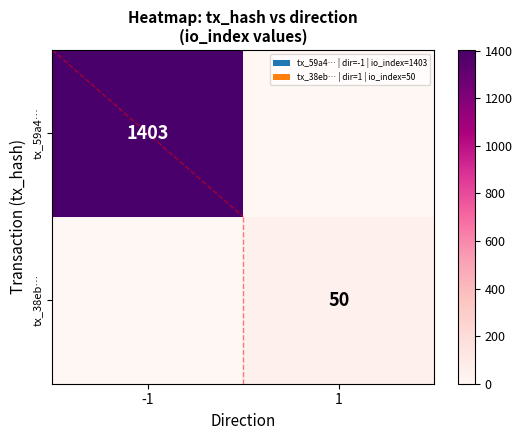

True or false: tx_59a4… has a value of 578 at -1.

False